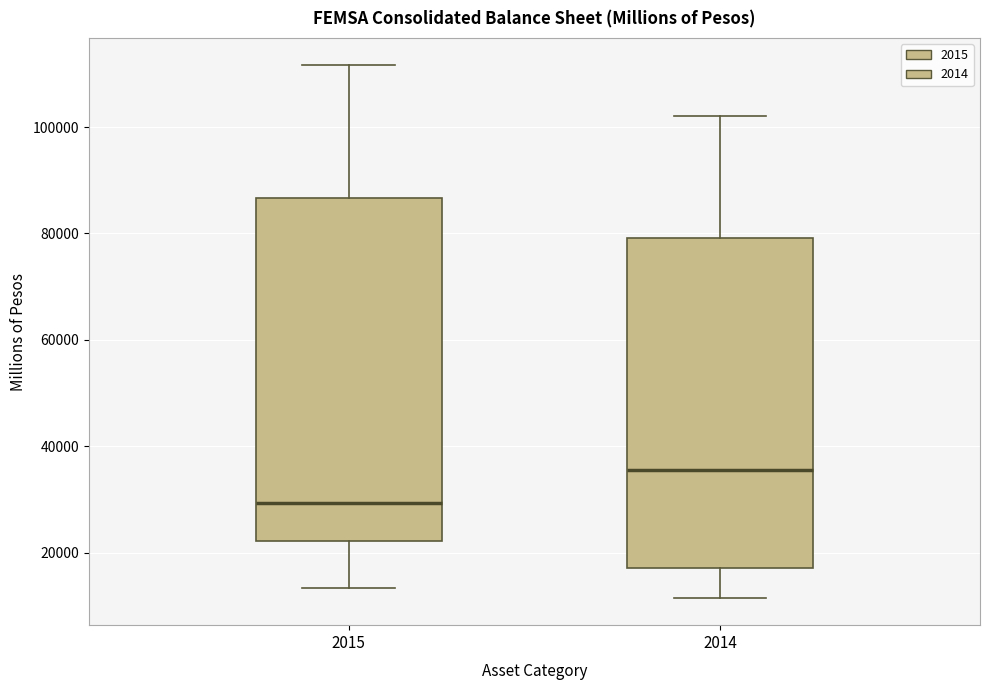

Reading left to right, transcribe this box plot: for each box, give where its median line is, the range the box spans, and where its two whiskers end, as read against the y-axis. The values are not printed on the chart, so give them approximately, as read against the axis.

2015: median 30000, box 22000 to 86000, whiskers 14000 to 112000
2014: median 36000, box 18000 to 80000, whiskers 12000 to 102000